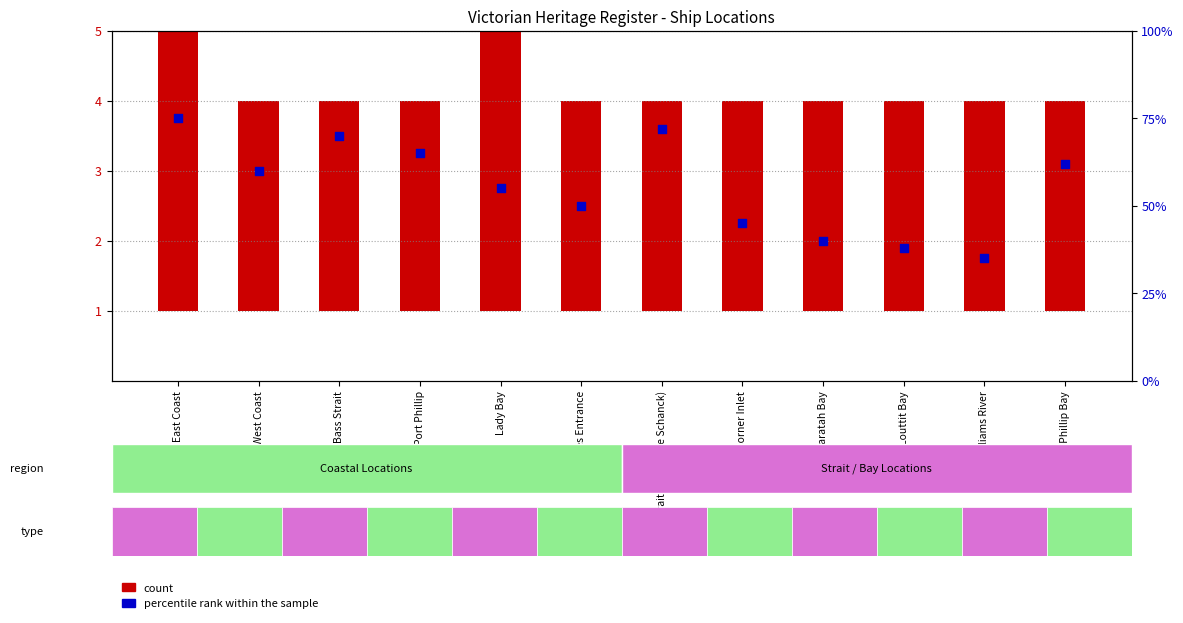

At how many categories does at least one series exceed 8?

12